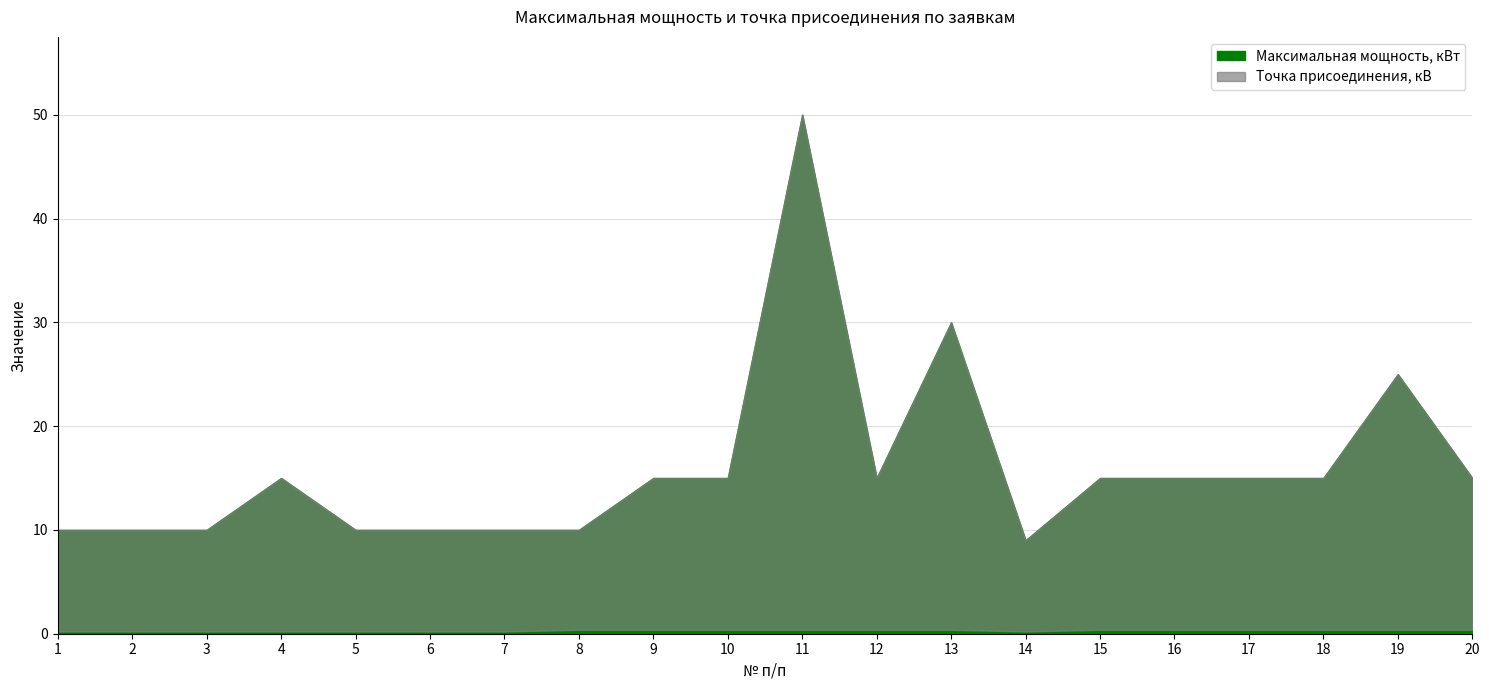

True or false: Точка присоединения, кВ and Максимальная мощность, кВт cross at least once.

False